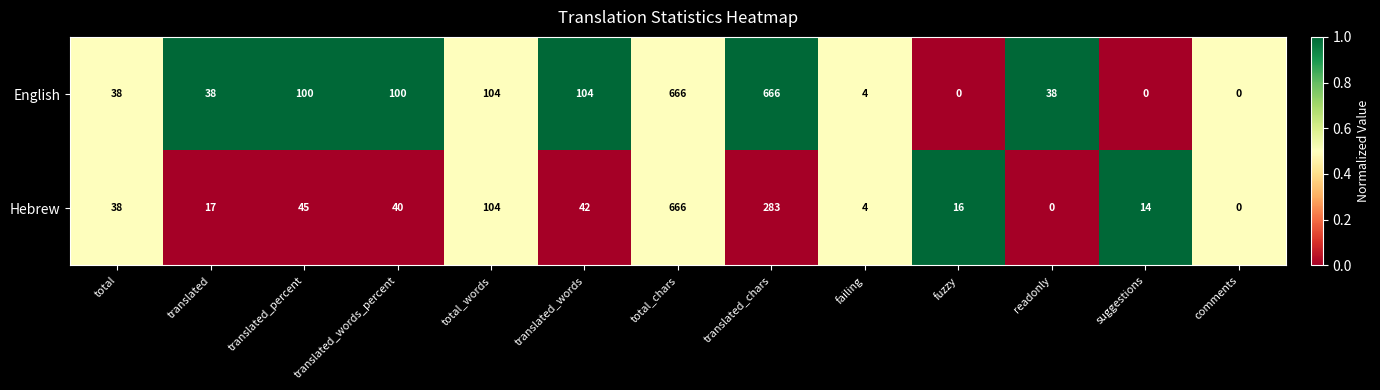

How many values in Hebrew are above zero?

11